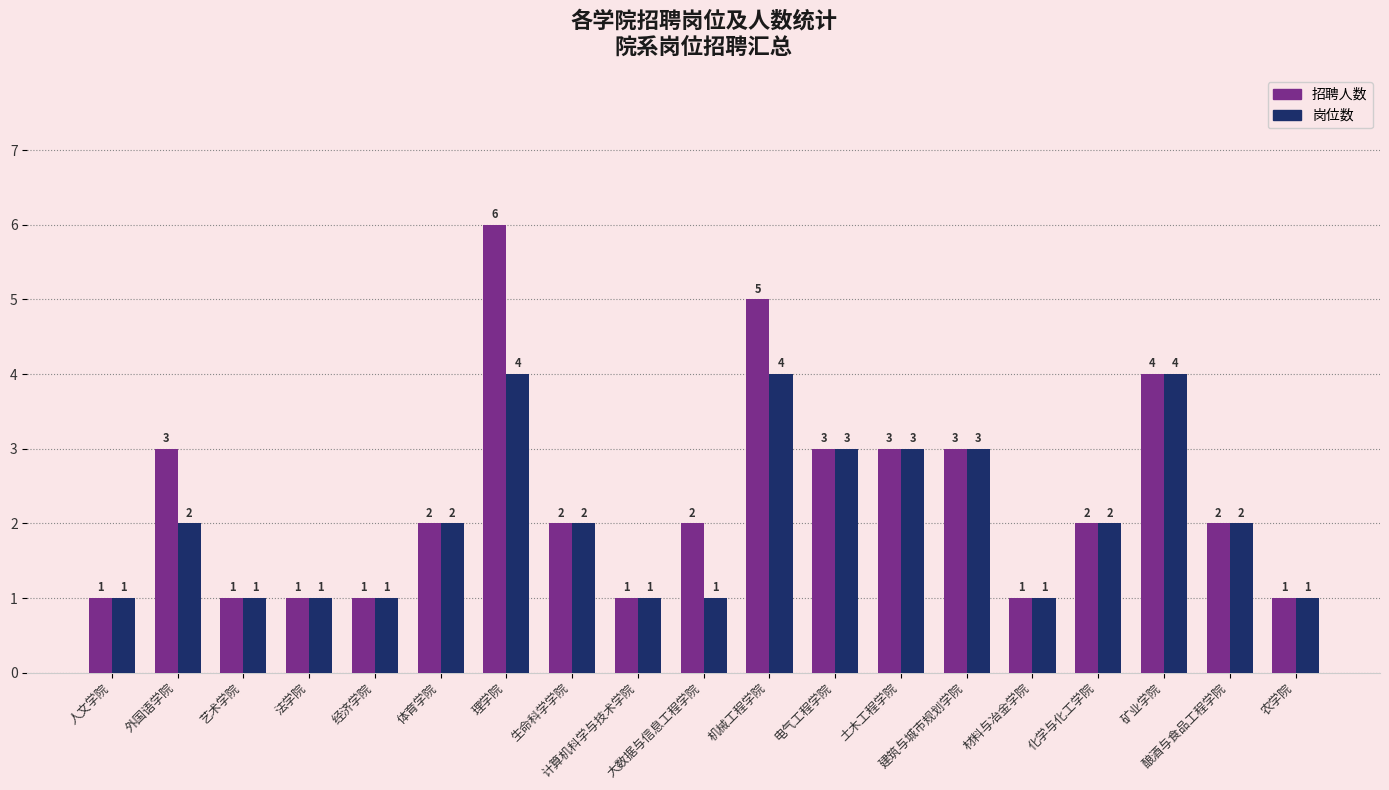

What is the greatest value displayed?

6